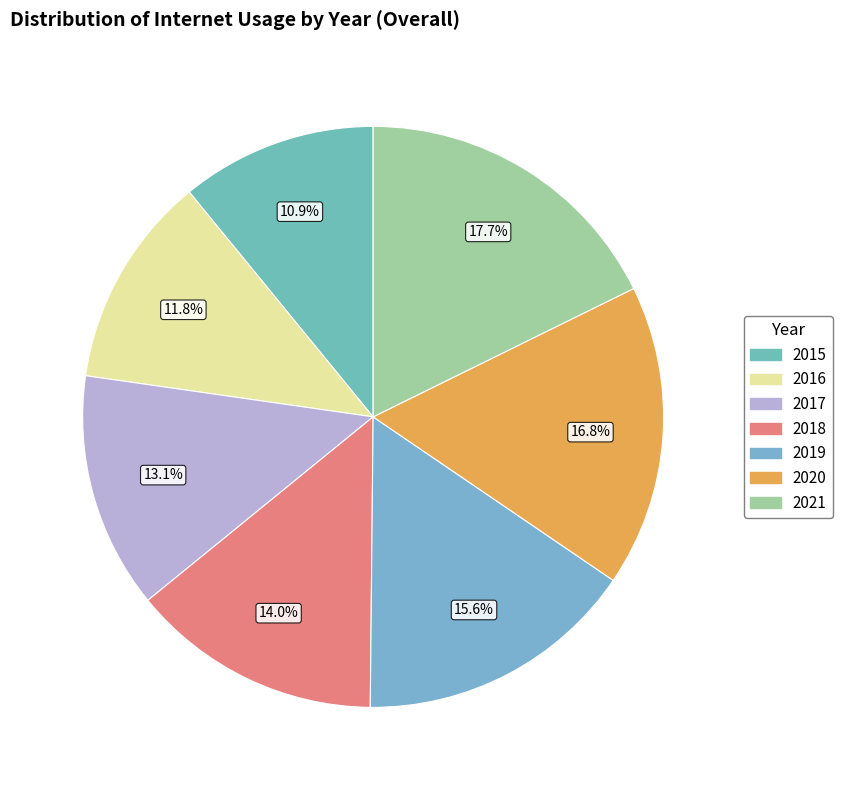

Which slice is the smallest?

2015